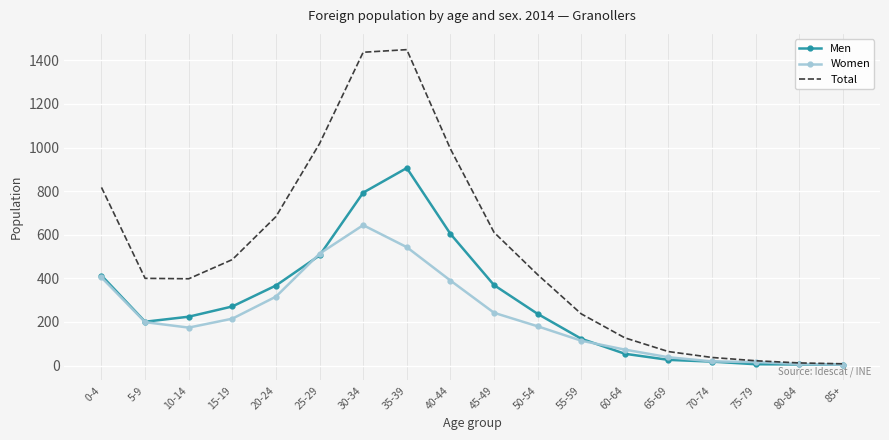

Which series has the widest spread of values?

Total